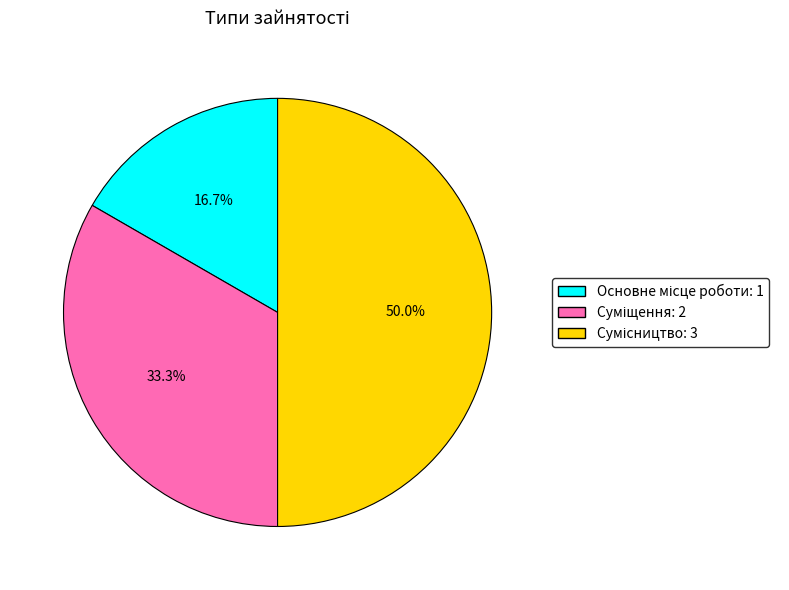

How many segments does this pie chart have?

3